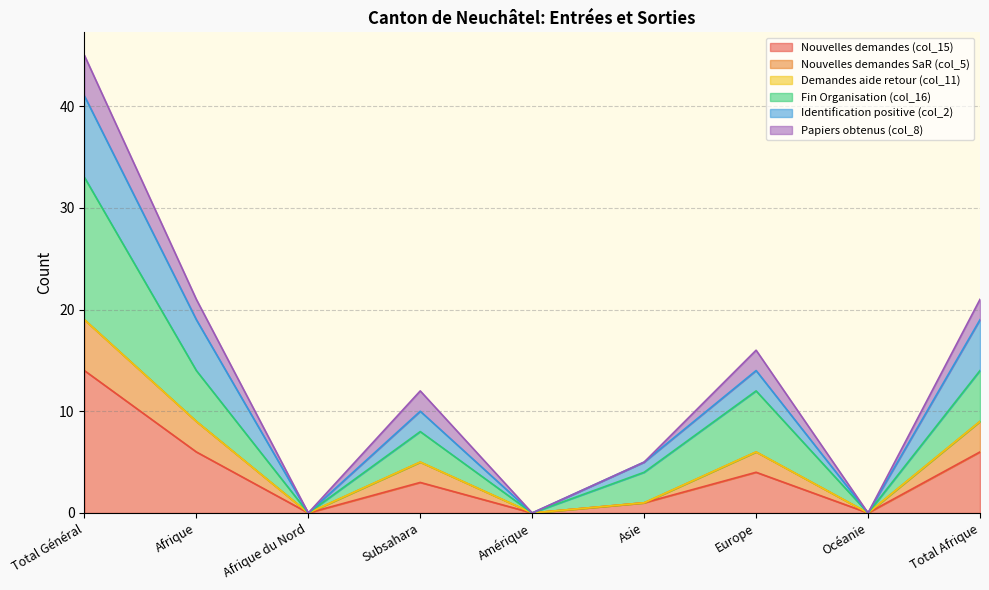

At which category is the sum across all series the highest?

Total Général